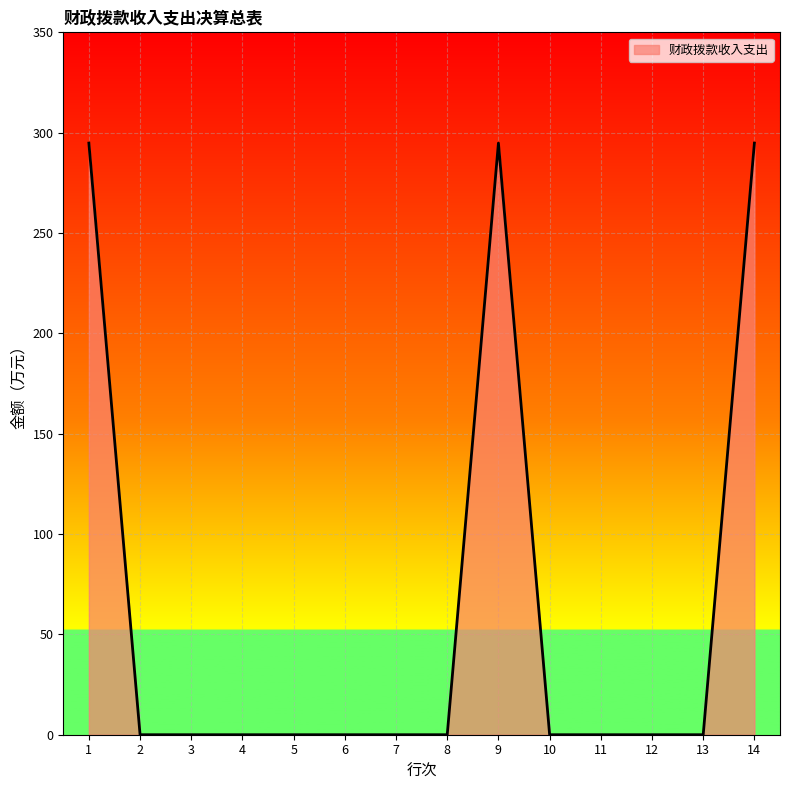

True or false: the data has more than 0 interior local peaks.

True